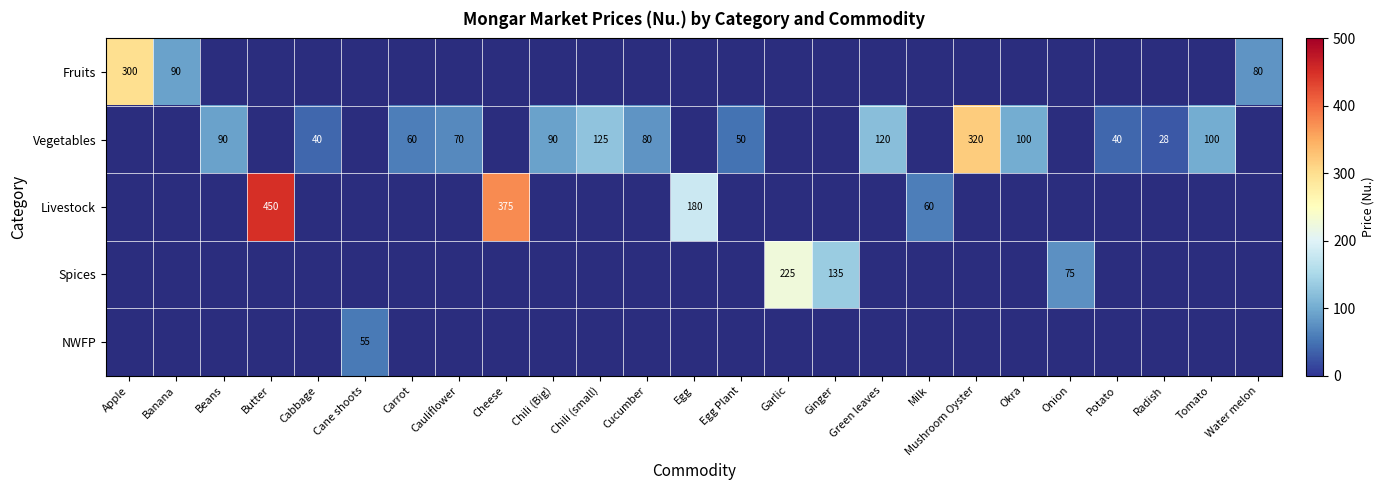

Is it true that Fruits equals 521 at Apple?

False